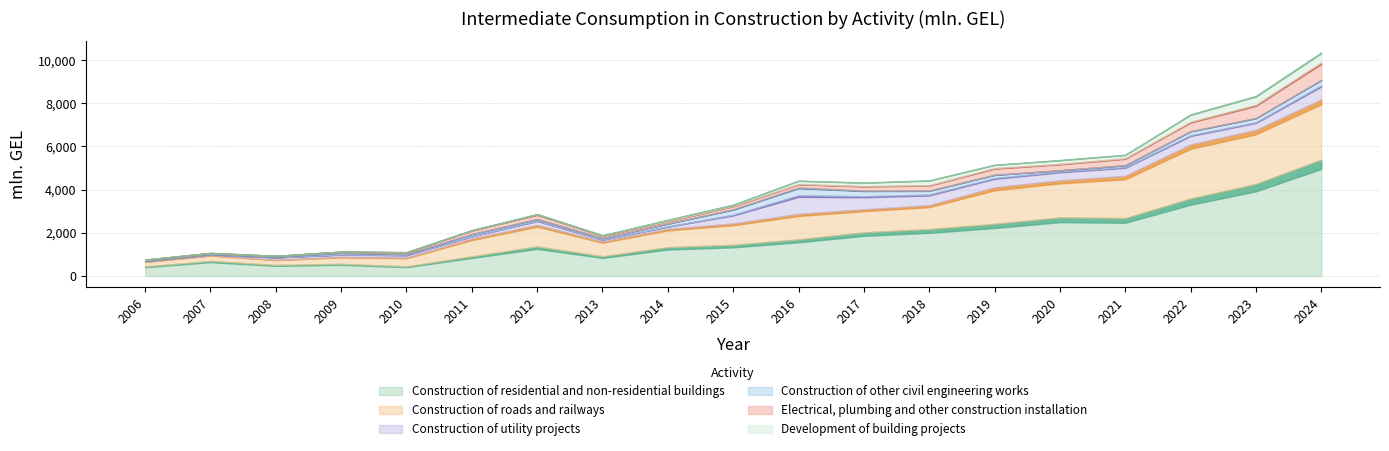

Between 2012 and 2011, which is larger?

2012